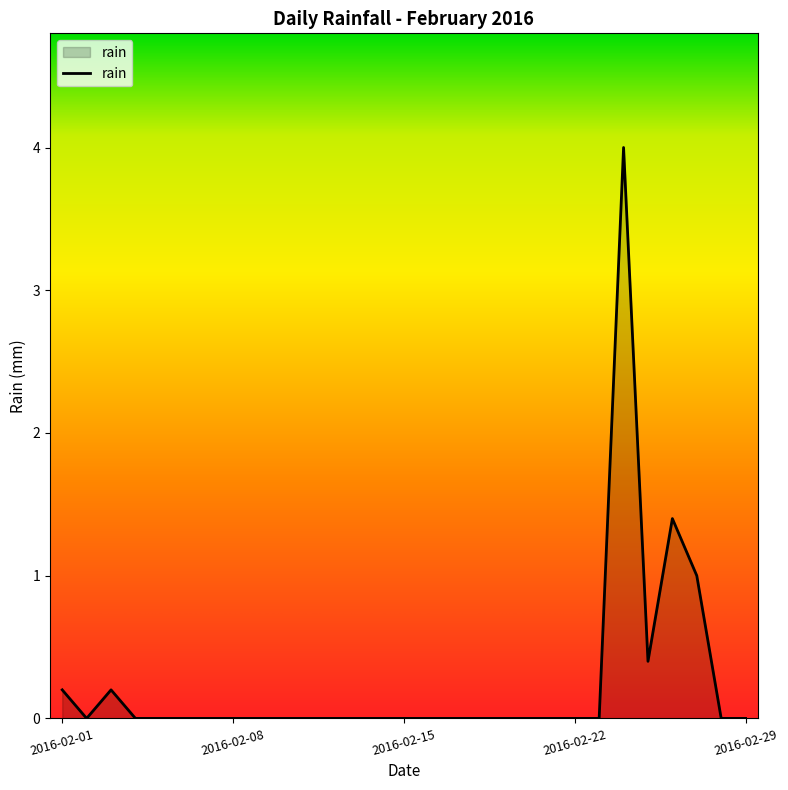

What is the difference between the maximum and minimum values?

4.0